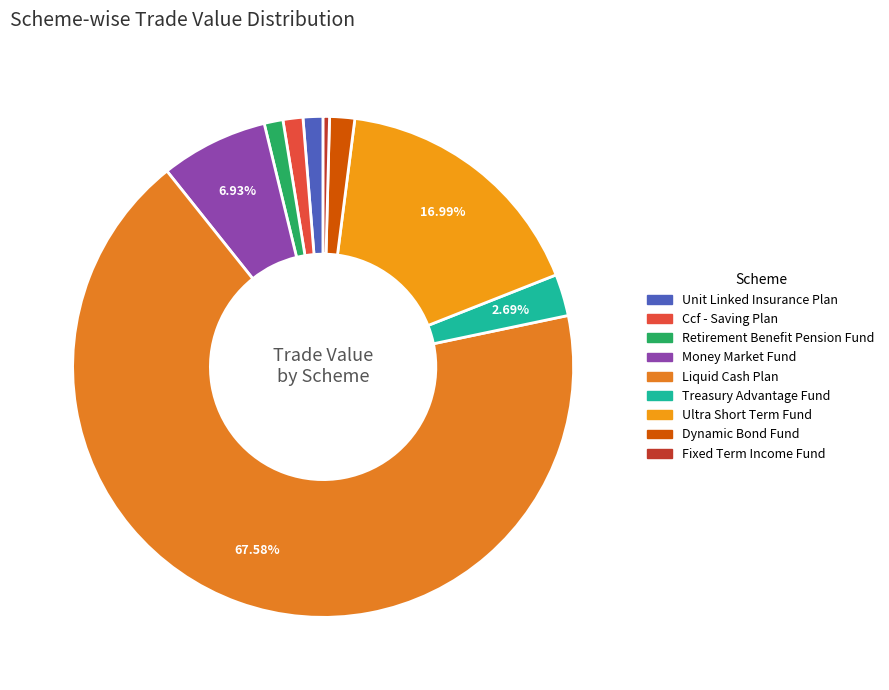

Is there any slice that represents more than half of the pie?

Yes